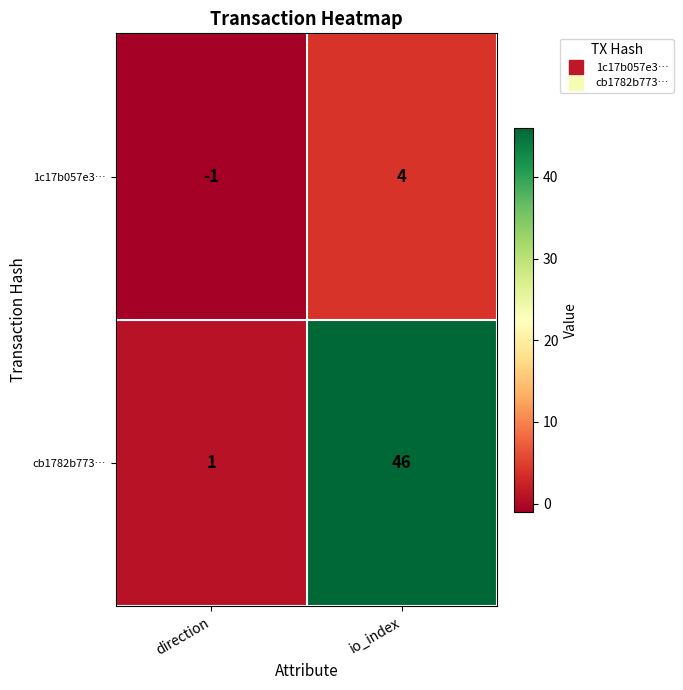

Which series has the largest range (max minus min)?

cb1782b773…